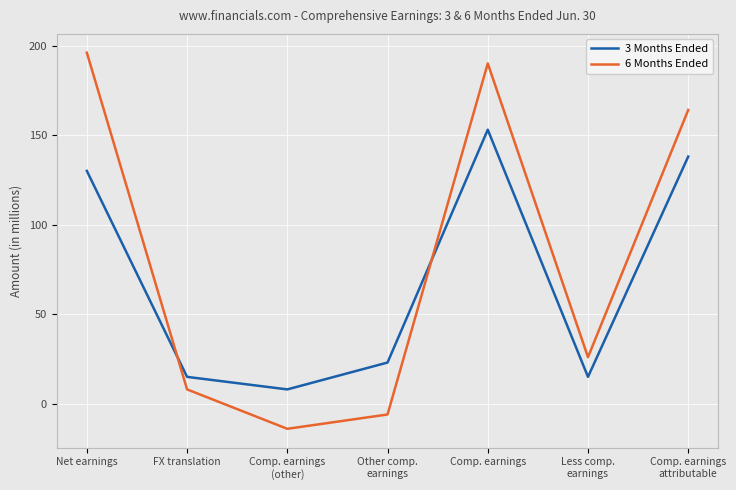

How many values in 6 Months Ended are above zero?

5